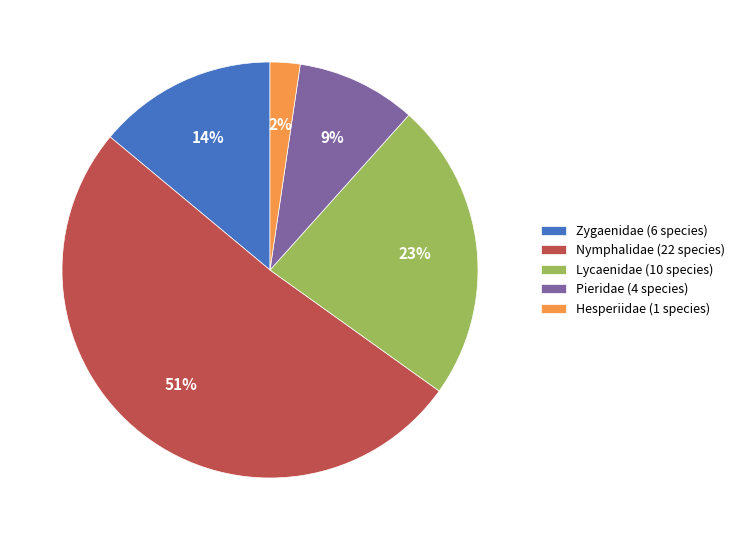

True or false: Lycaenidae accounts for 36% of the total.

False